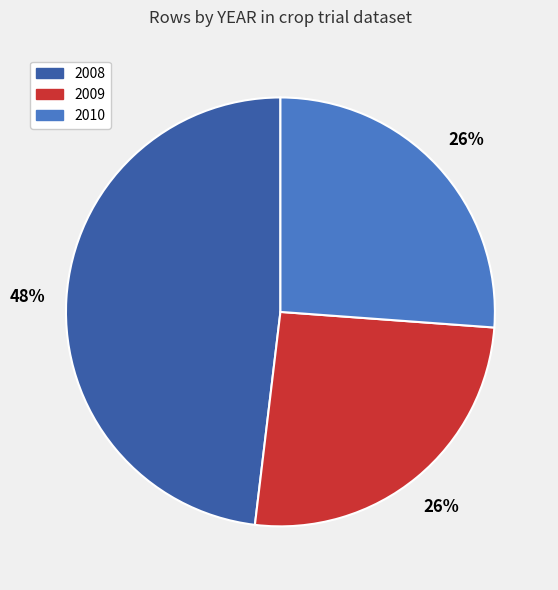

How many segments does this pie chart have?

3